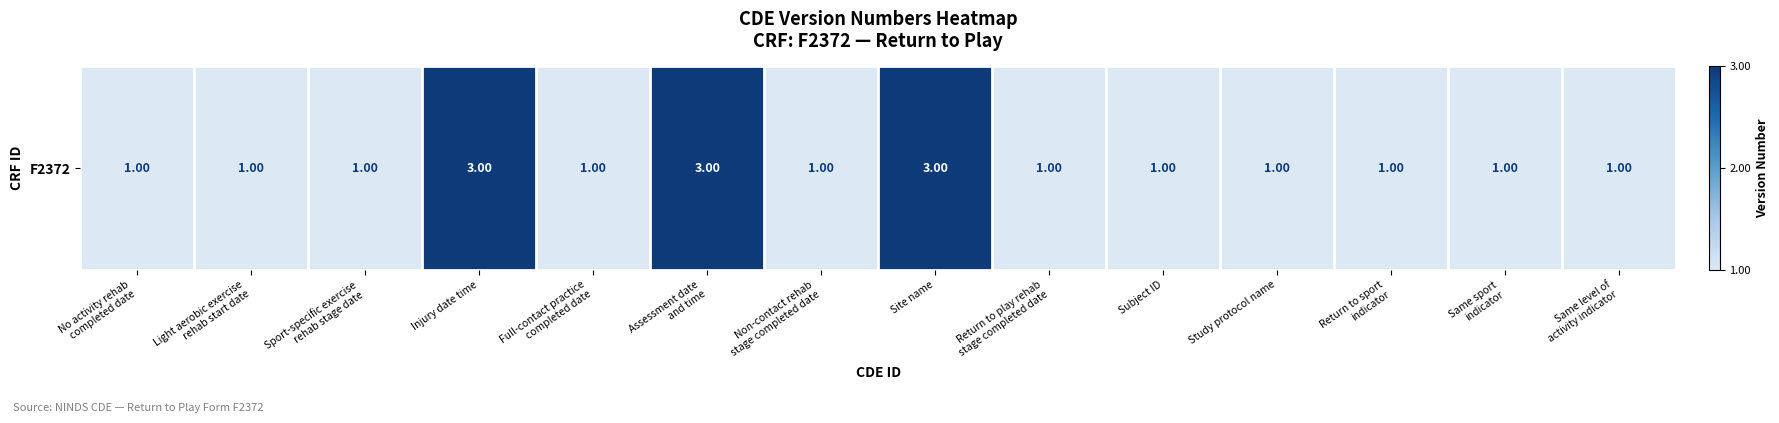

What is the difference between the values at Site name and Same level of
activity indicator?

2